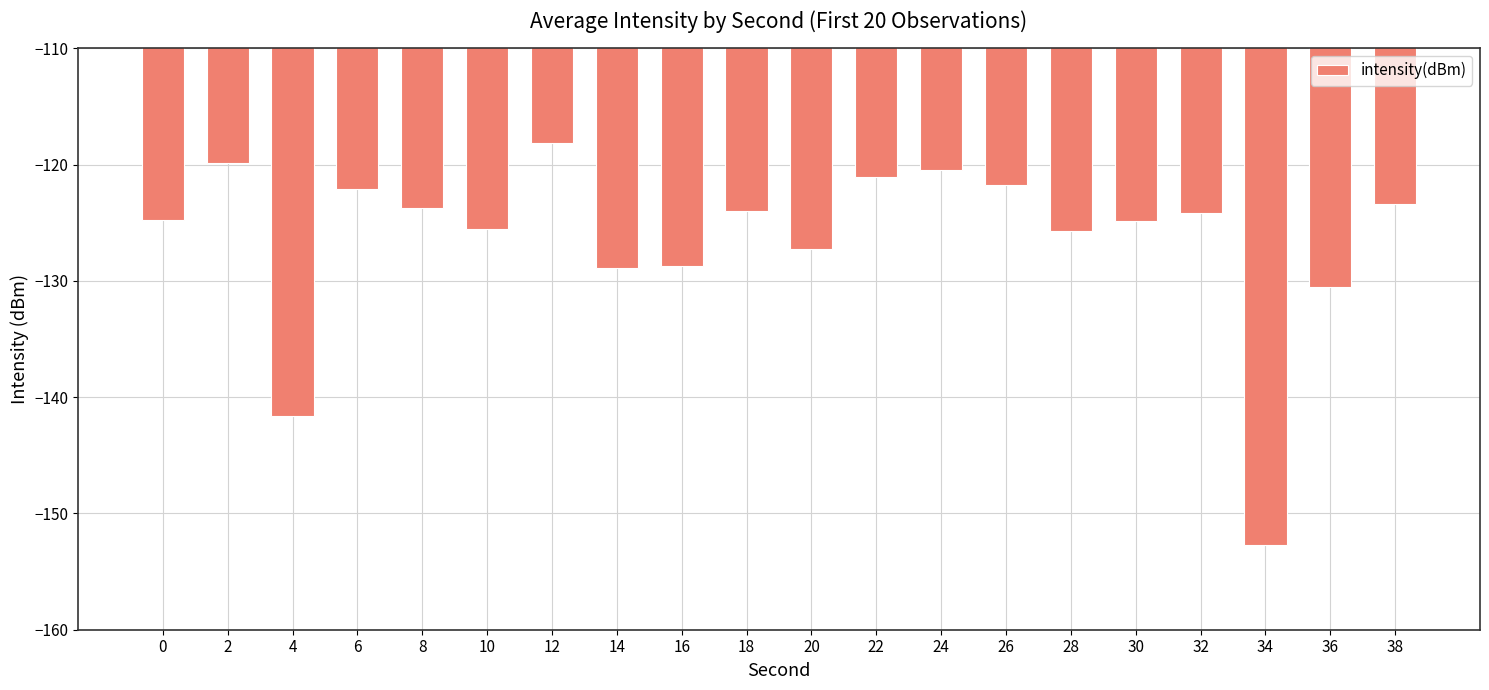

Does the chart contain any negative values?

Yes